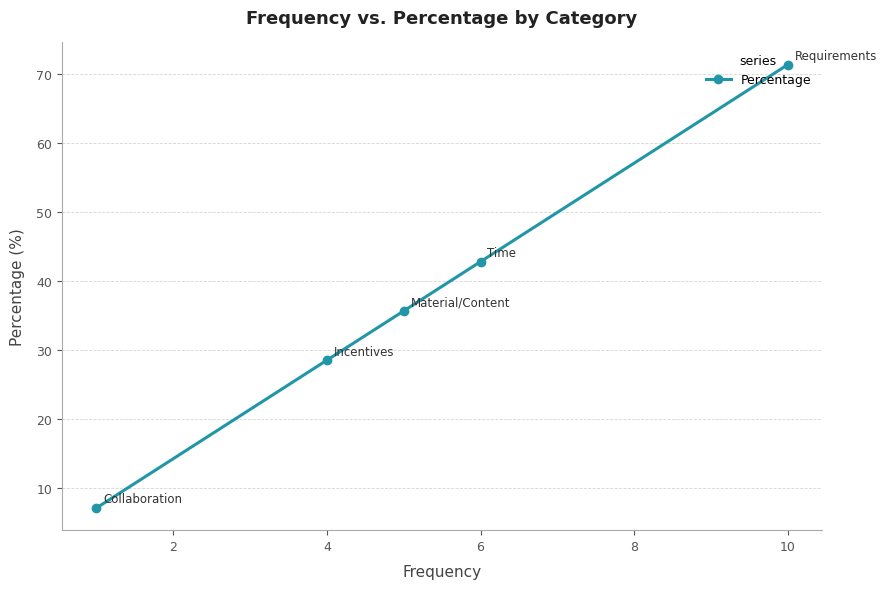

What is the change in value from 4 to 10?

+42.9